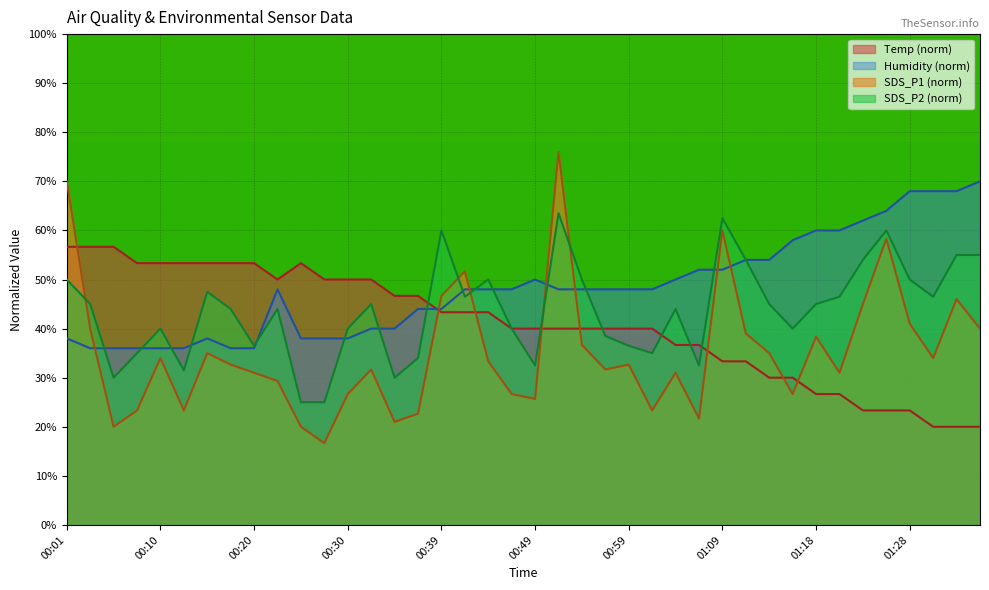

What is the label of the 25th point from the left?

00:59